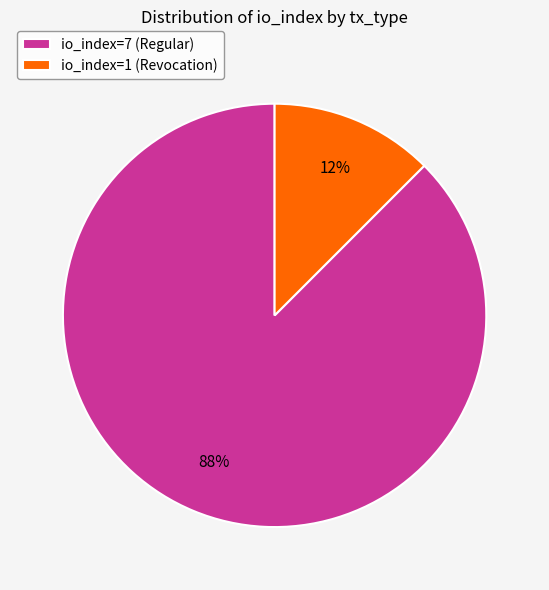

Count the number of slices in the pie.

2